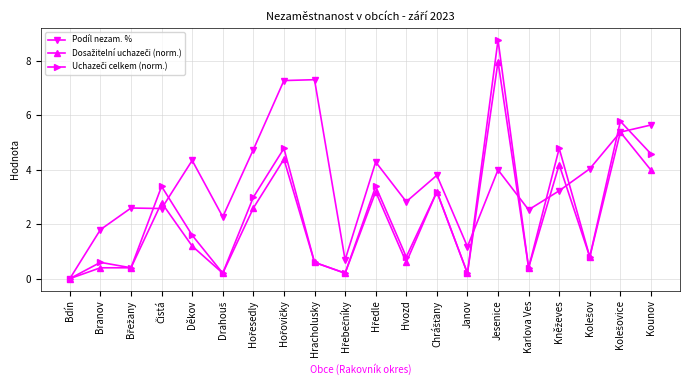

How many lines are shown in the chart?

3